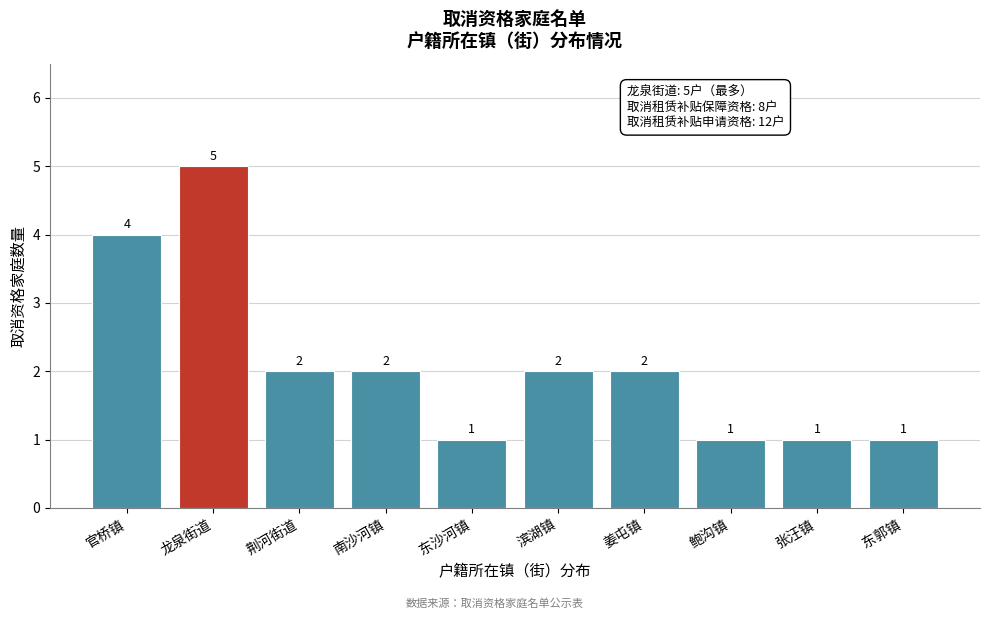

Reading left to right, transcribe all the data shown in this chart.

官桥镇=4	龙泉街道=5	荆河街道=2	南沙河镇=2	东沙河镇=1	滨湖镇=2	姜屯镇=2	鲍沟镇=1	张汪镇=1	东郭镇=1